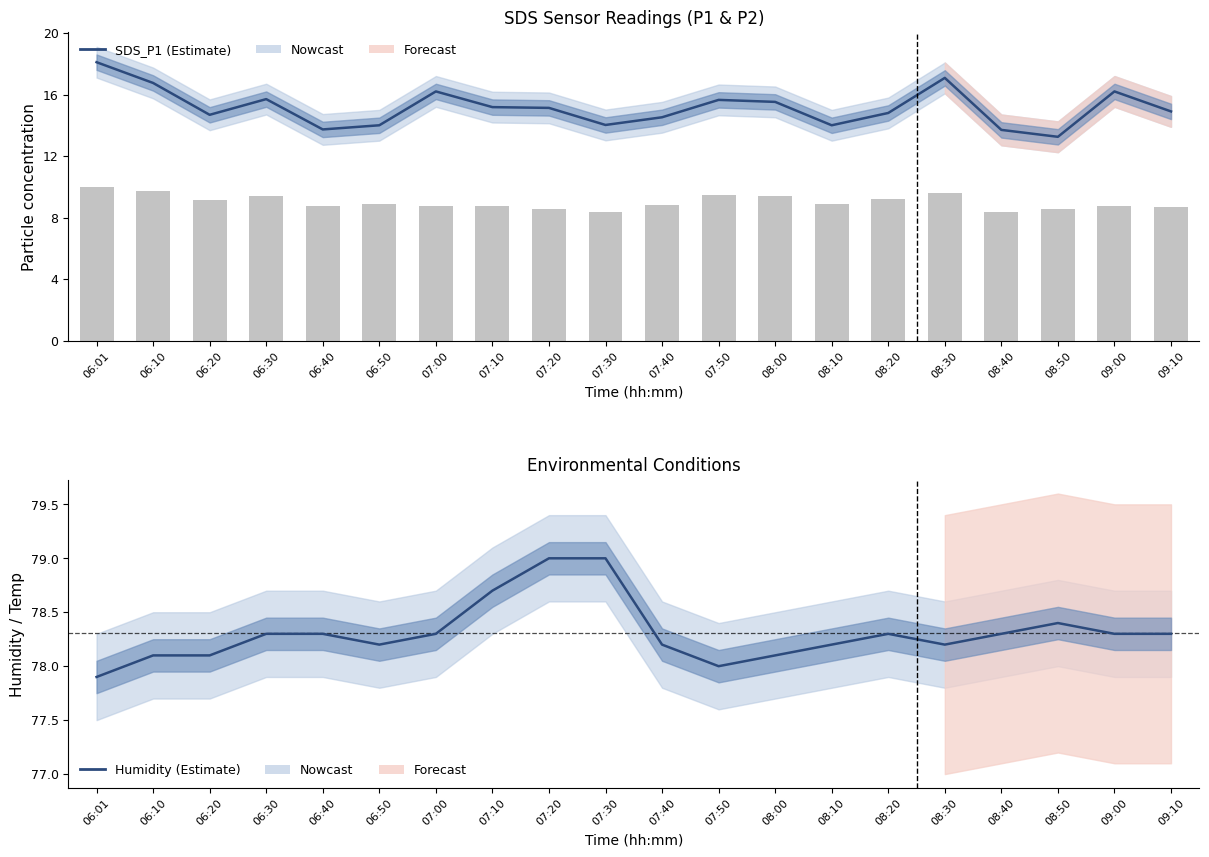

Which has a higher value, 06:10 or 06:01?

06:01